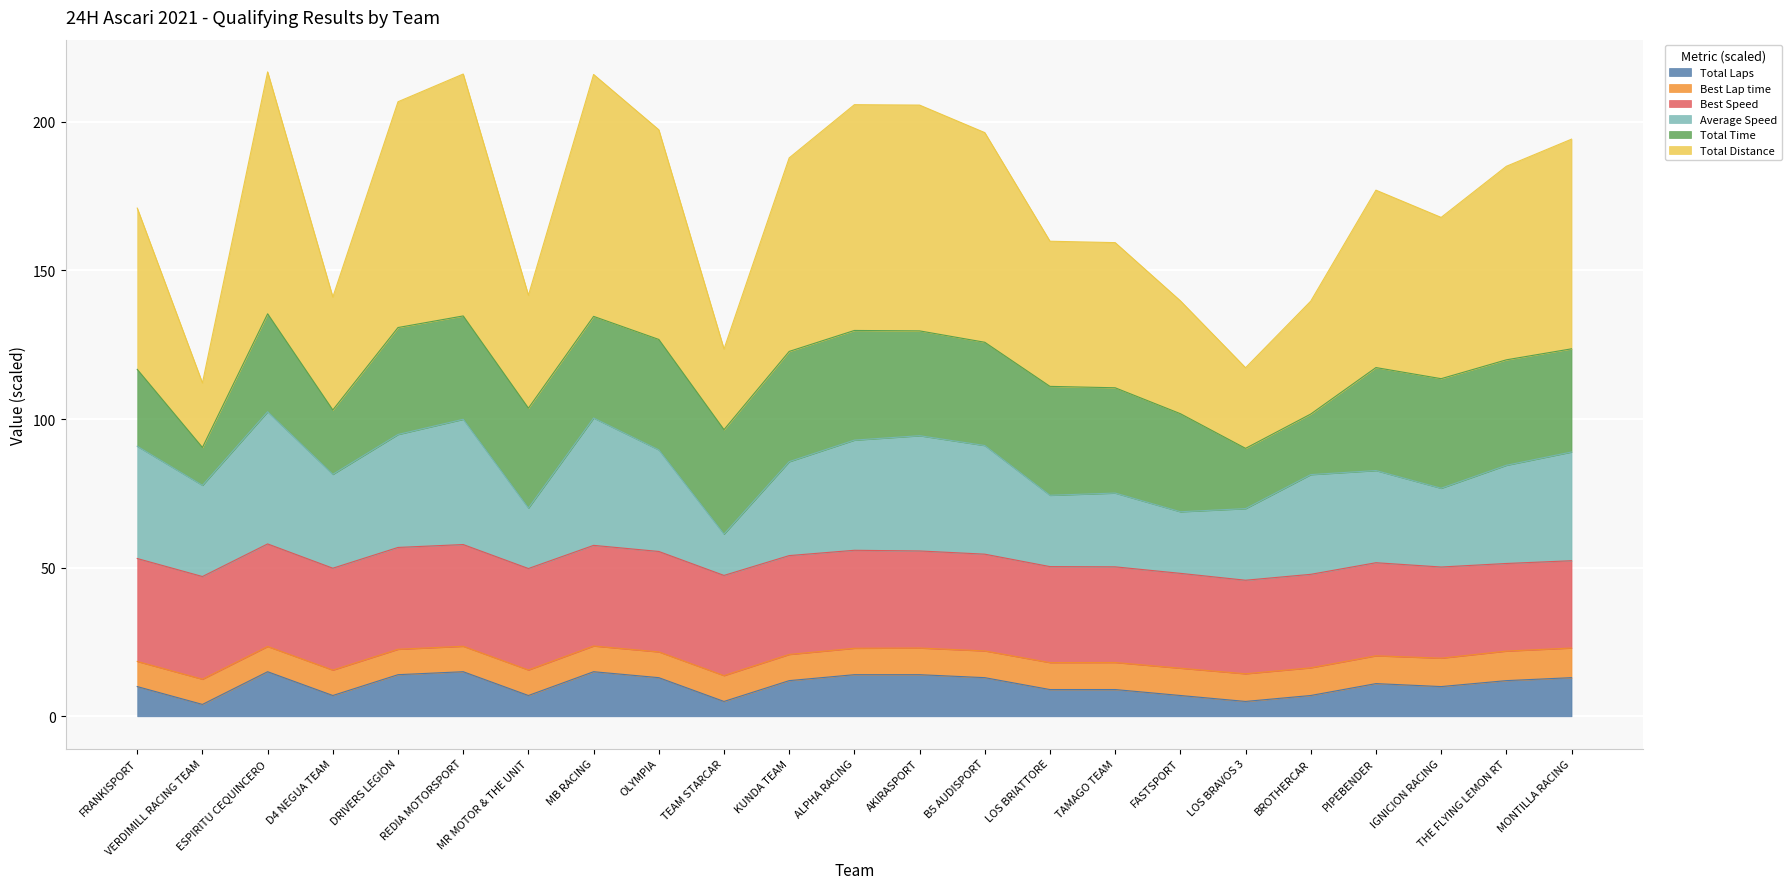

What is the highest value of the Total Laps series?

15.0